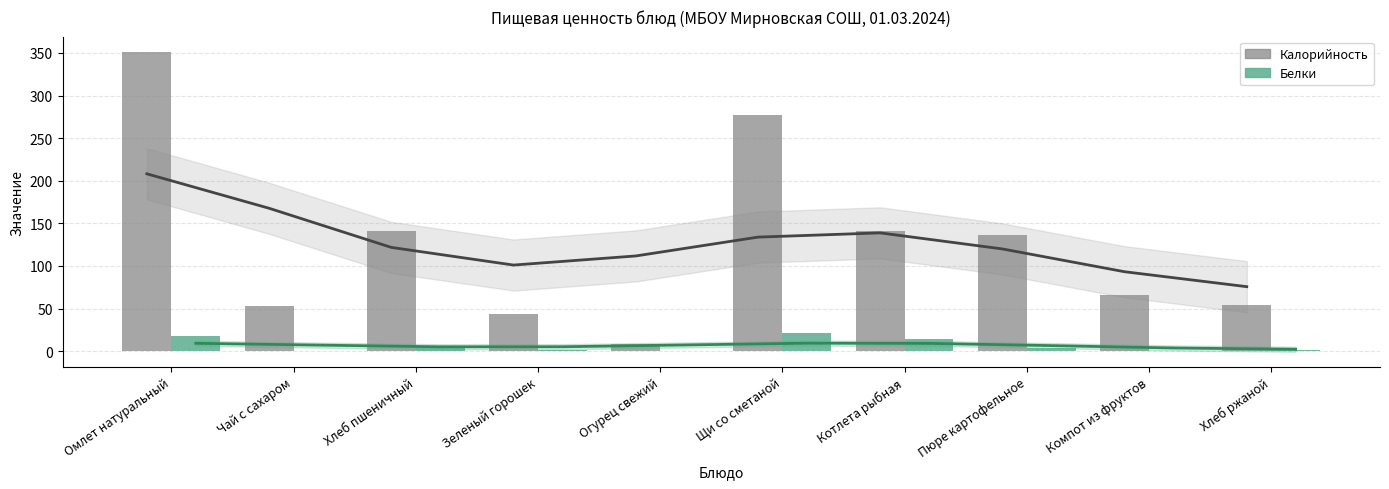

Between Омлет натуральный and Компот из фруктов, which is larger?

Омлет натуральный